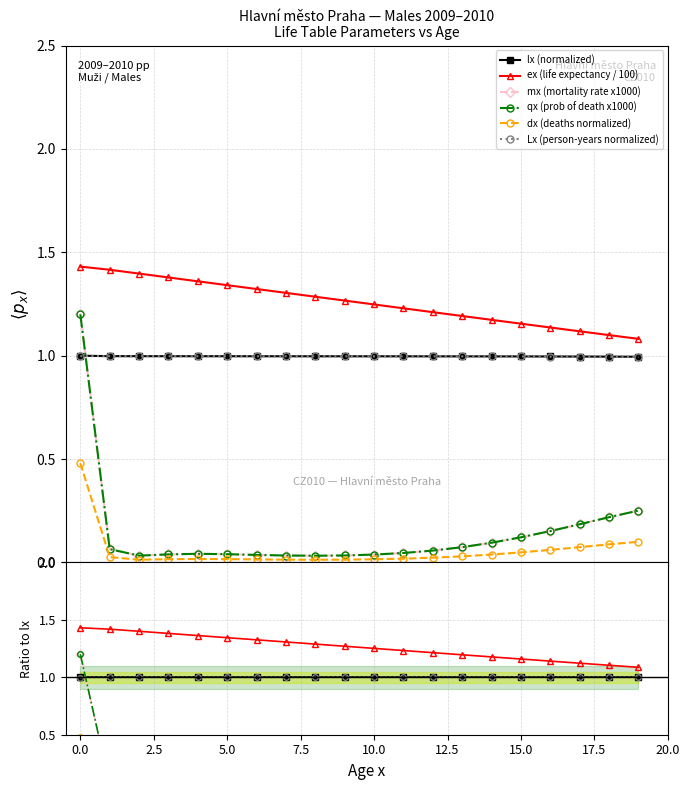

What is the greatest value displayed?

1.4